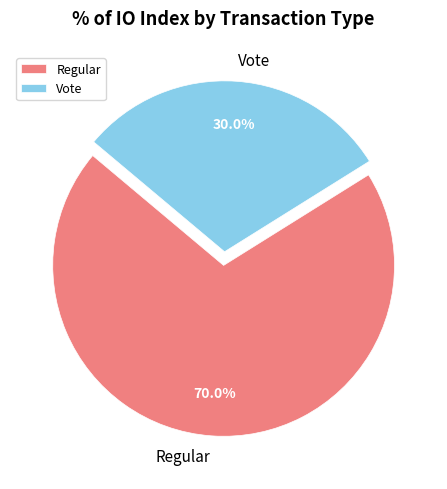

What is the total percentage of Vote and Regular?

100.0%